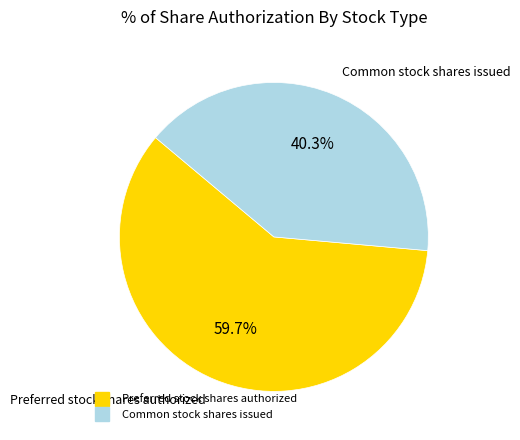

Is it true that Preferred stock shares authorized is 69% of the pie?

False